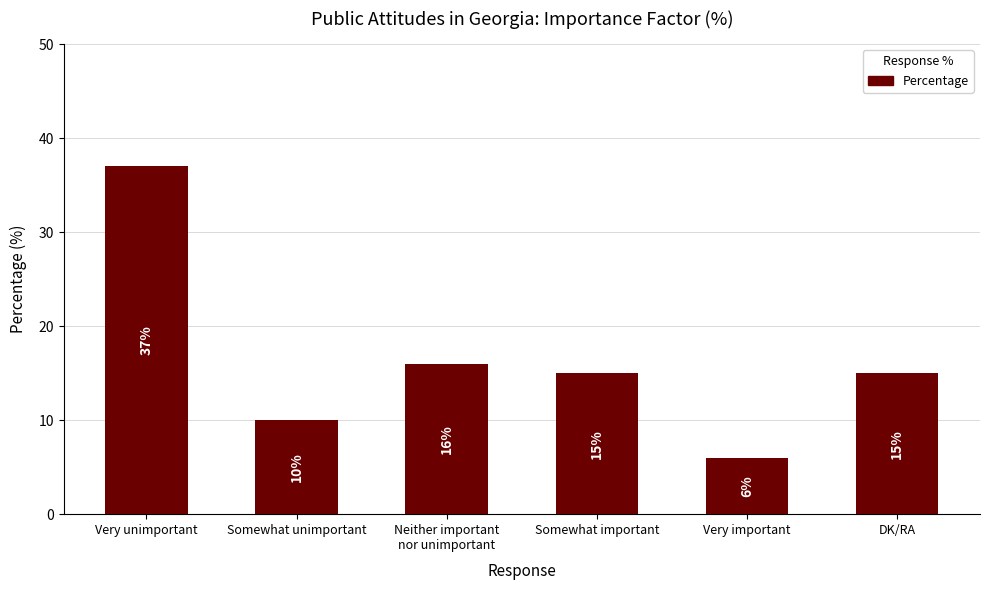

True or false: the data shows 6 at Very important.

True